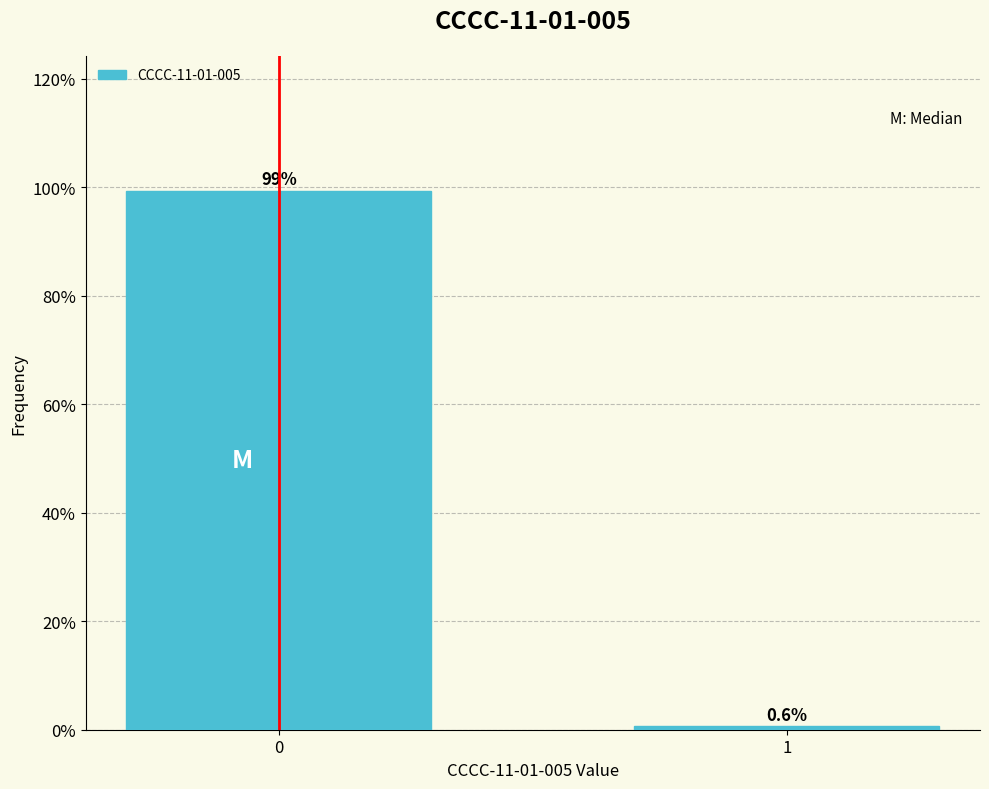

Reading left to right, extract all data points from this chart.

99.4	0.6